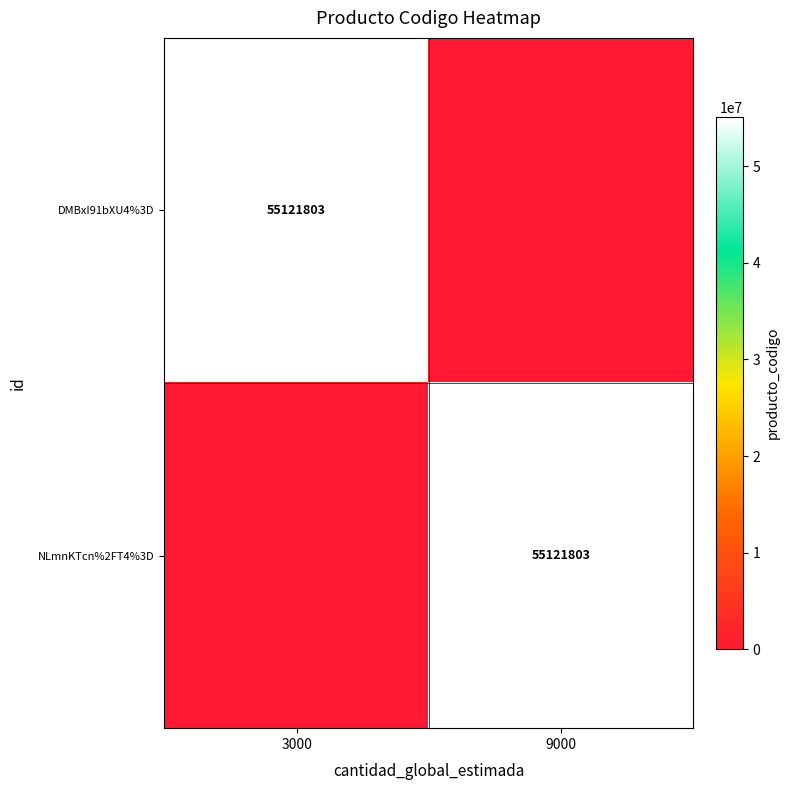

Is it true that NLmnKTcn%2FT4%3D equals 55121803 at 9000?

True